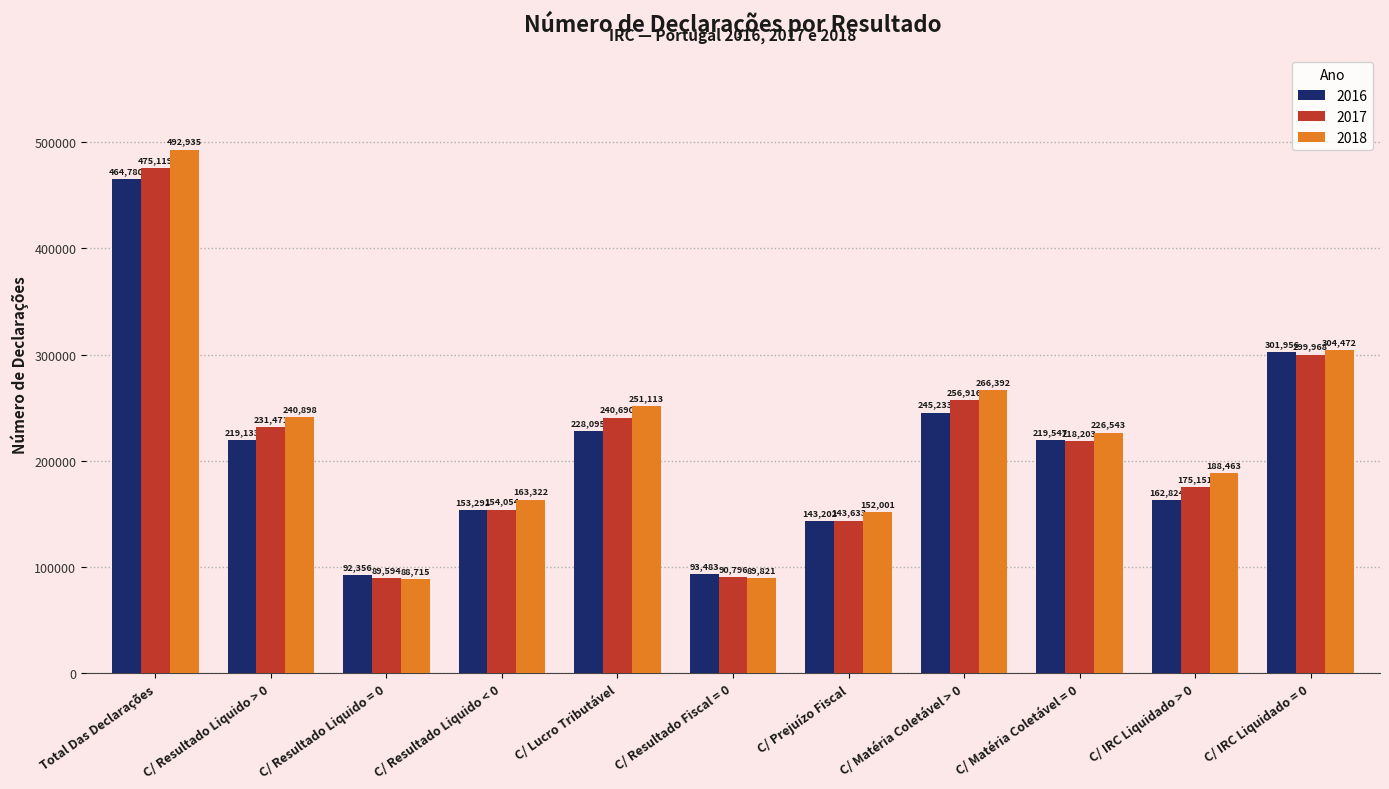

The 2018 series shows 28497 at C/ Resultado Liquido = 0. True or false?

False